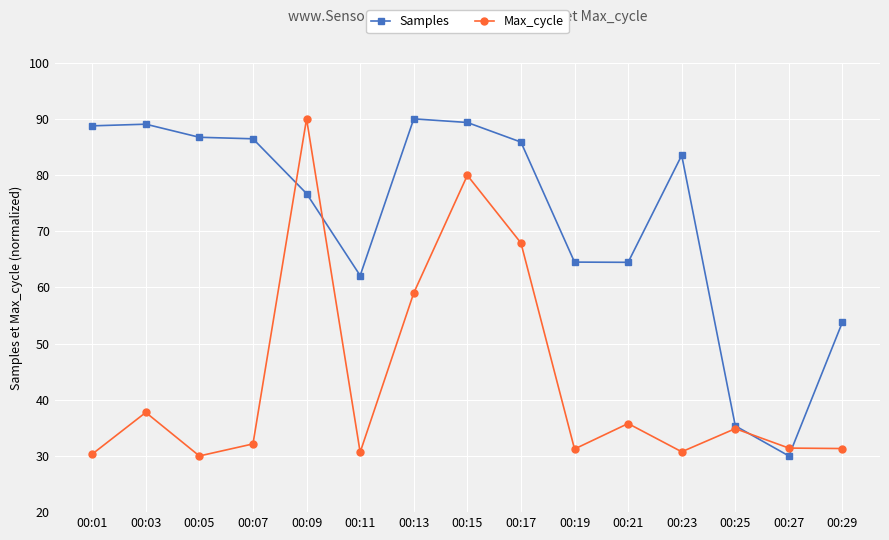

The value of Max_cycle at 00:27 is 31.4. True or false?

True